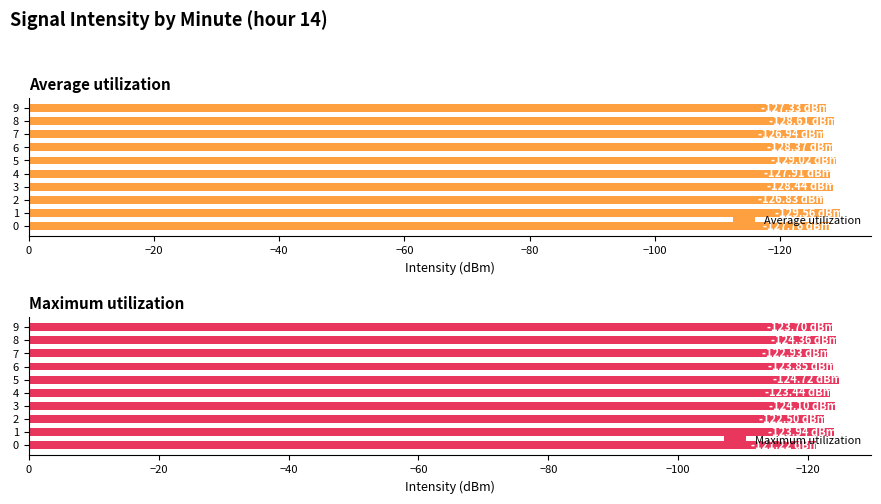

What are all the series names shown in the legend?

Average utilization, Maximum utilization